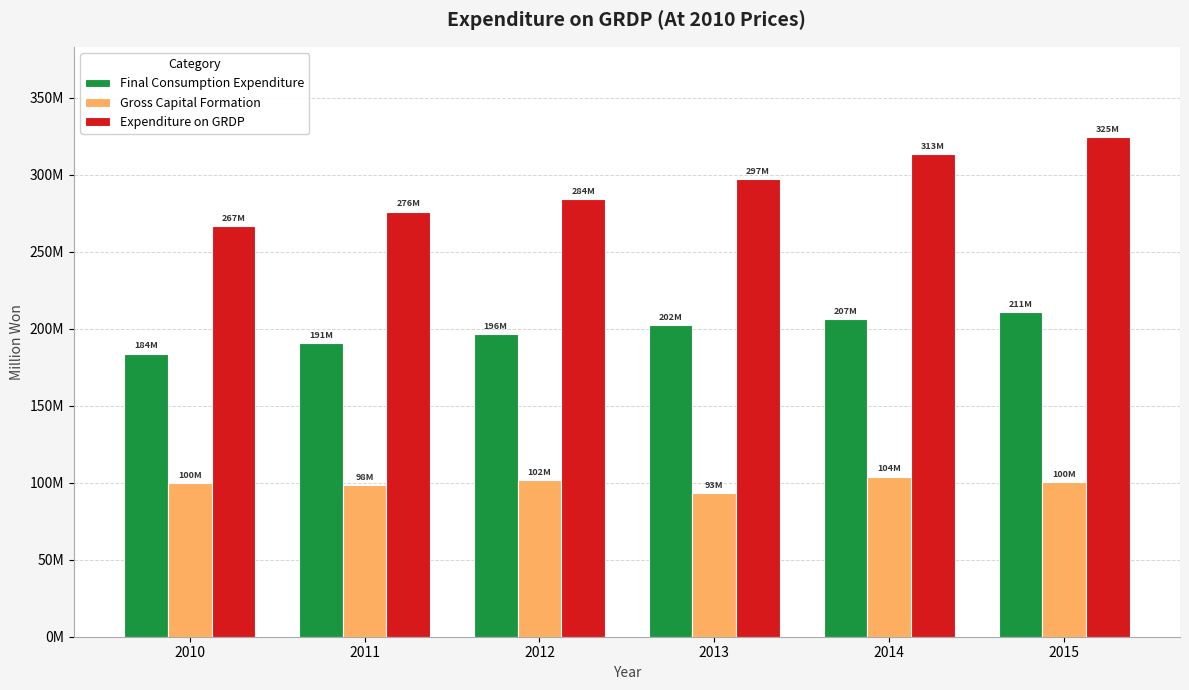

What are all the series names shown in the legend?

Final Consumption Expenditure, Gross Capital Formation, Expenditure on GRDP